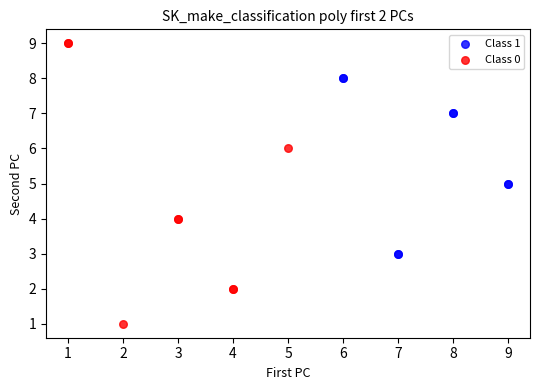

Which series contains the lowest Y value?

Class 0